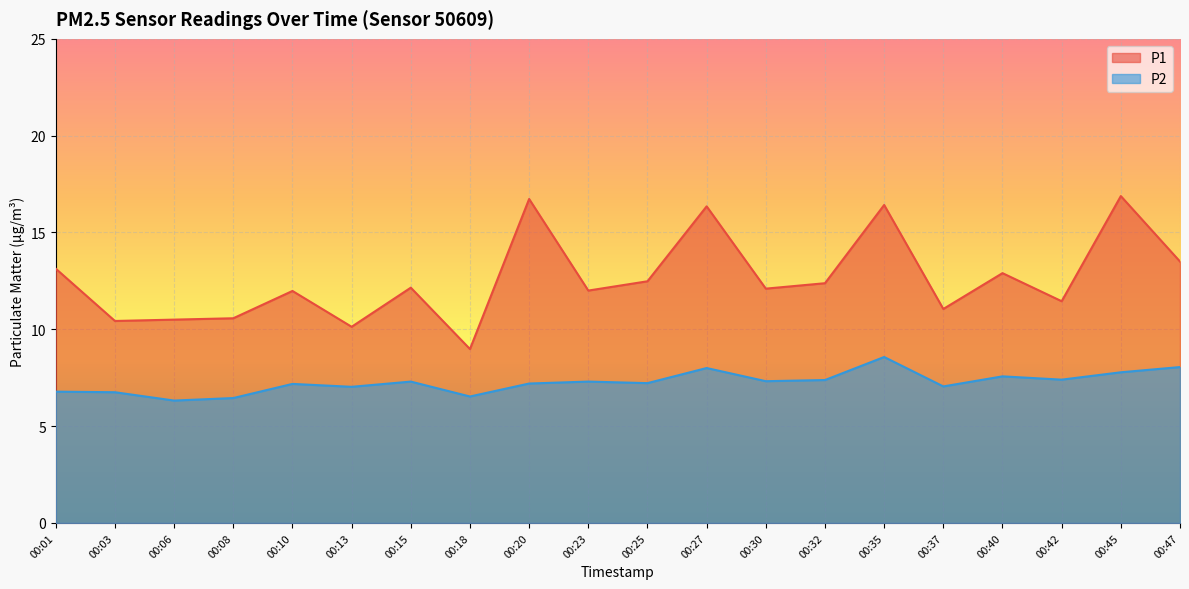

What are all the series names shown in the legend?

P1, P2